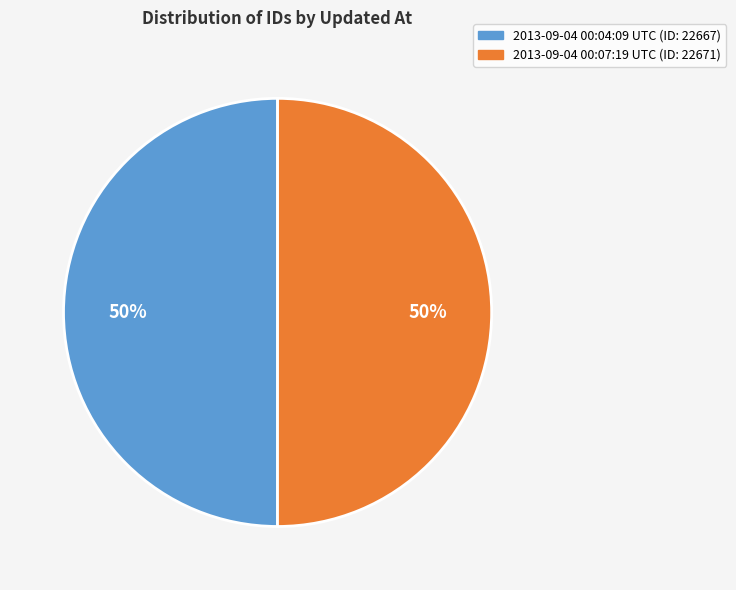

To the nearest percent, what is the combined percentage of 2013-09-04 00:04:09 UTC and 2013-09-04 00:07:19 UTC?

100%